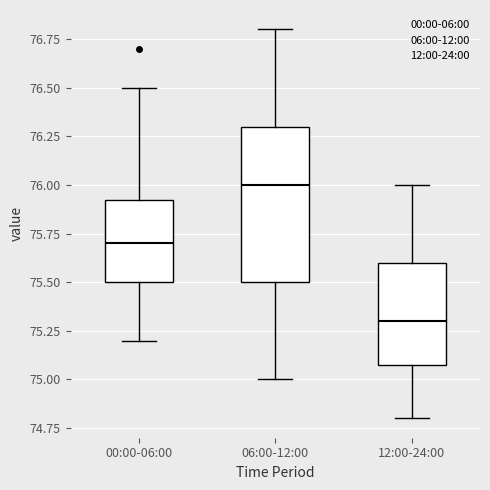

Where is the upper edge of the box for 00:00-06:00 on the y-axis? The values are not printed on the chart, so give them approximately, as read against the axis.

75.95